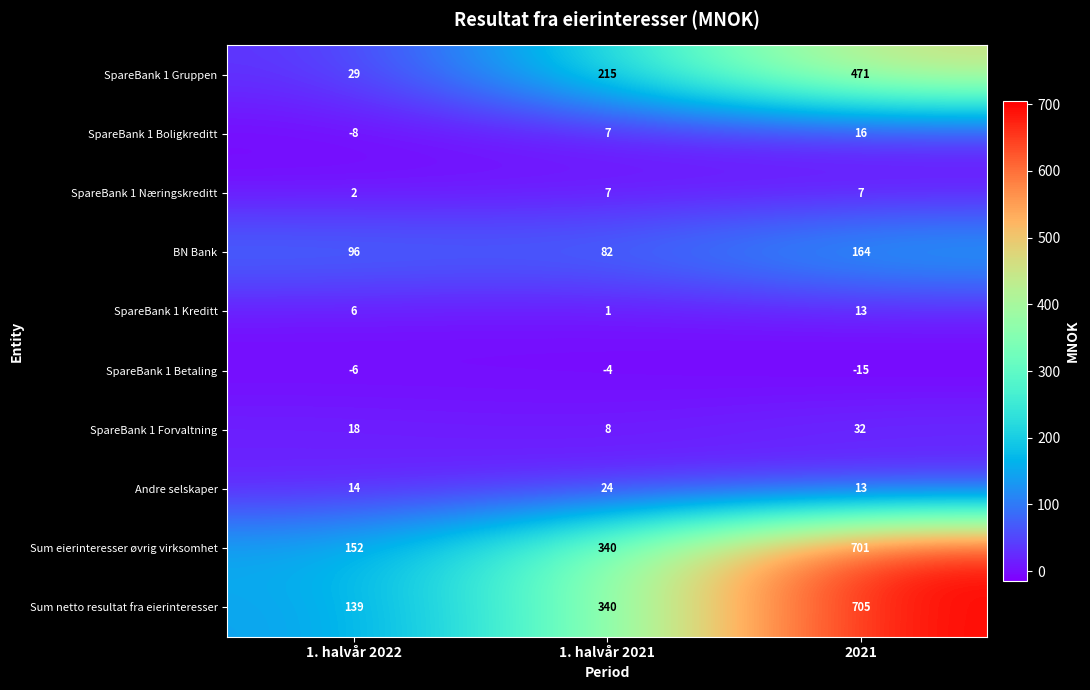

How many categories are shown in the chart?

3